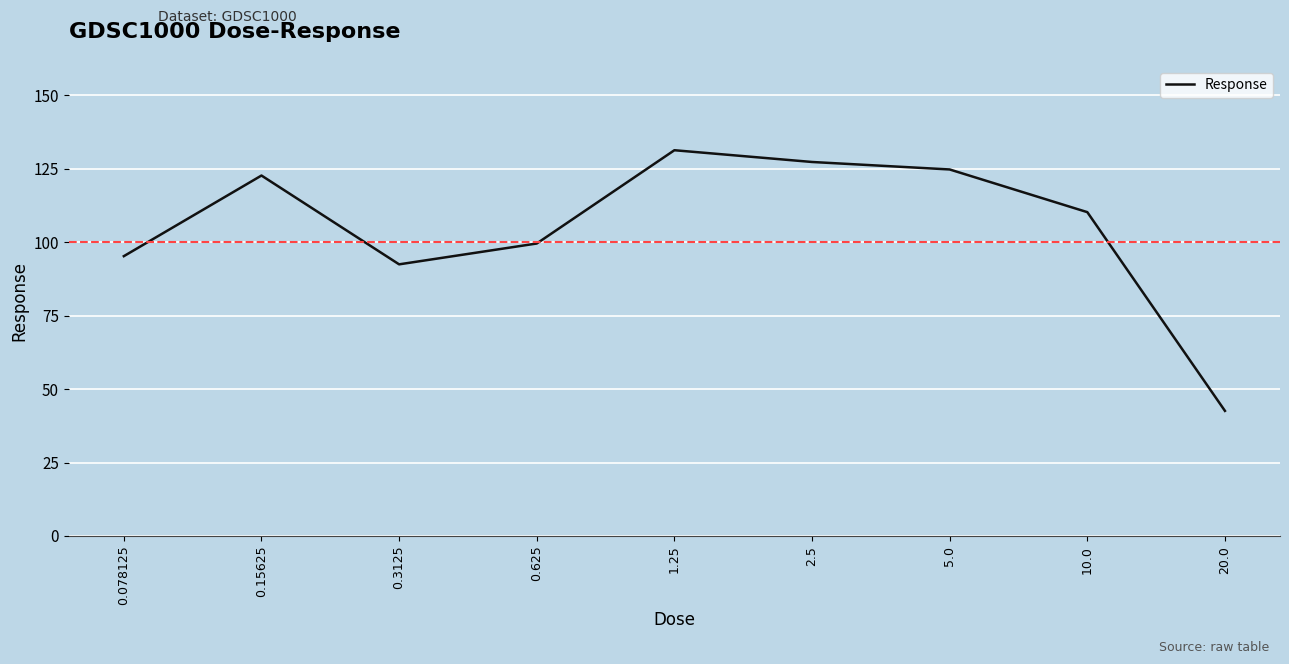

At which label does the data first exceed 110?

0.15625